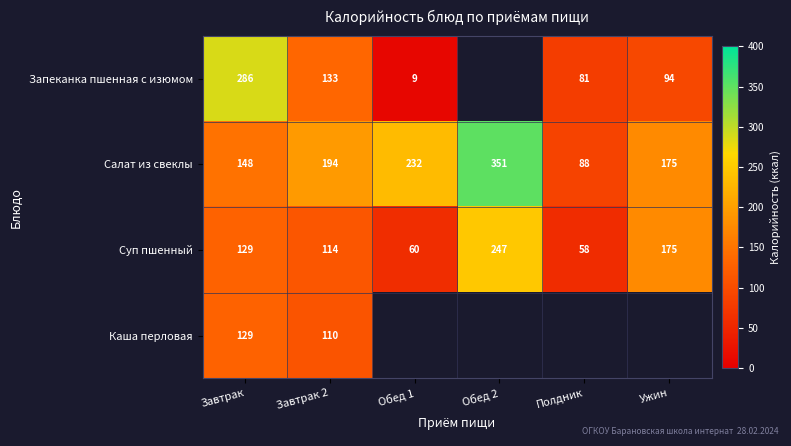

How many data points does each series have?

6